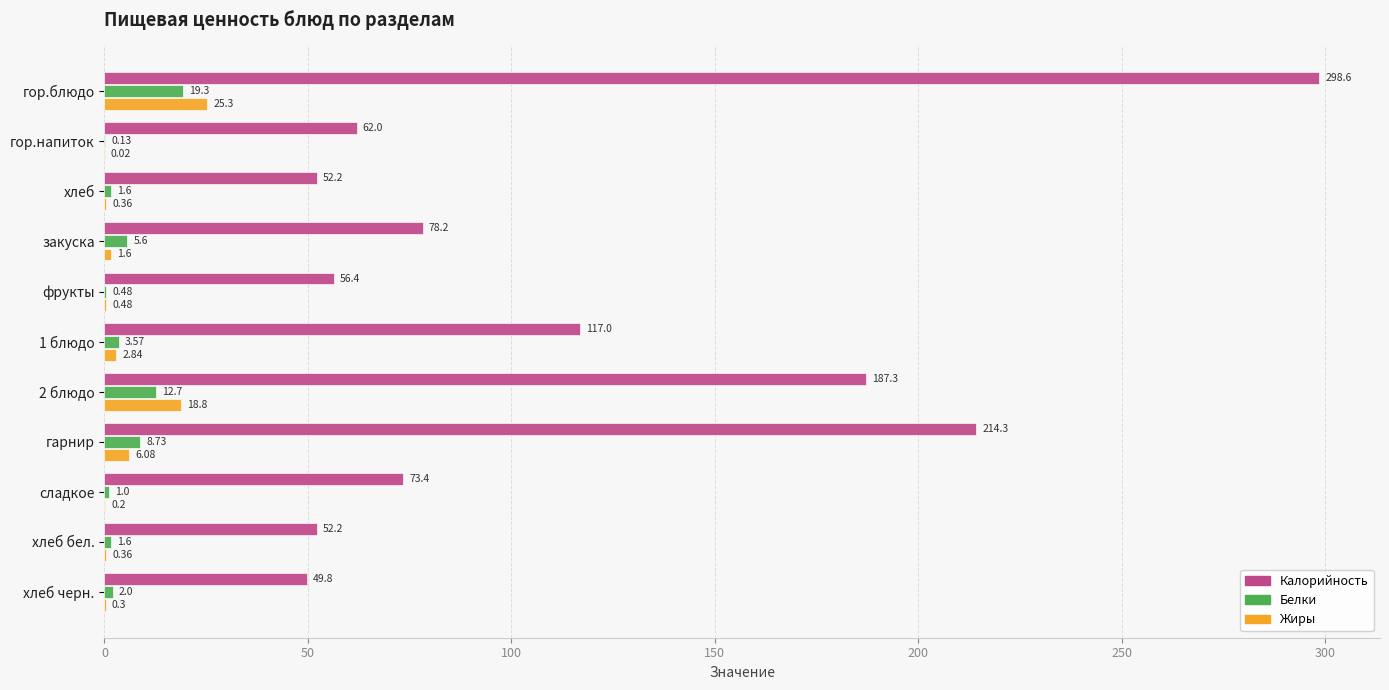

Which series has the largest total across all categories?

Калорийность